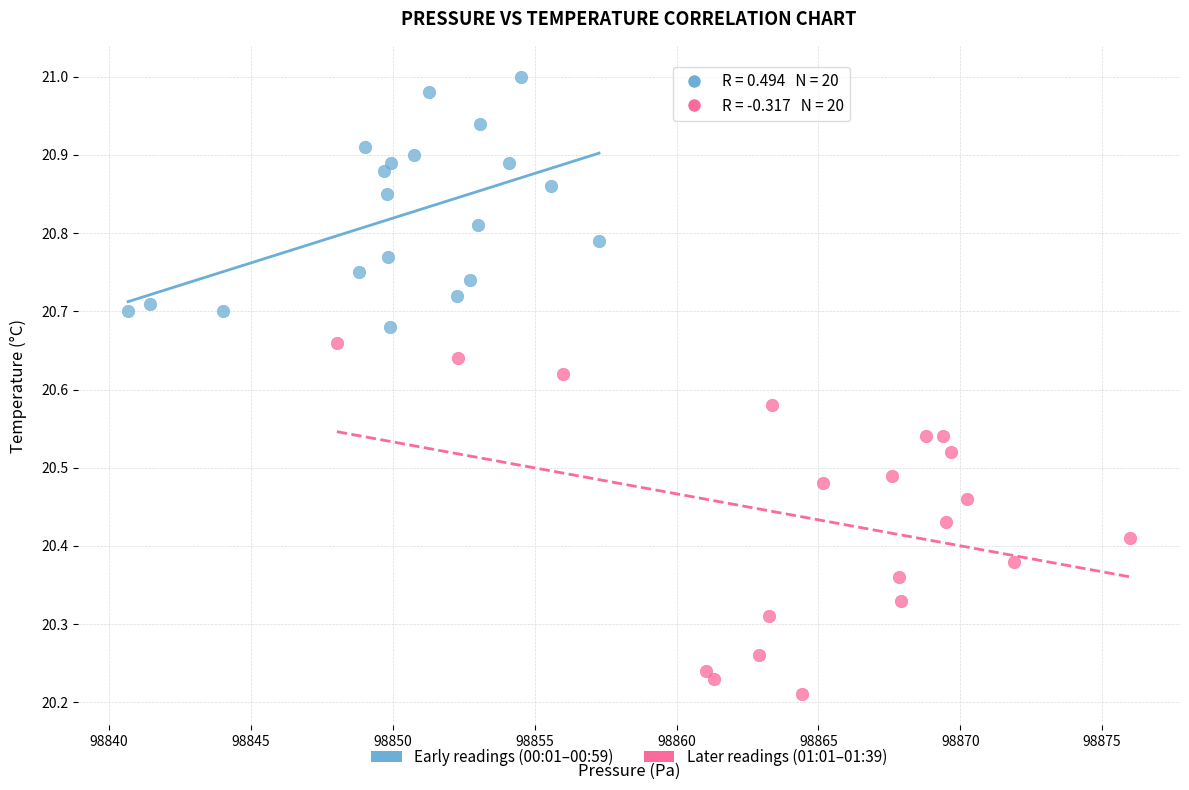

Which series contains the highest Y value?

Early readings (00:01–00:59)